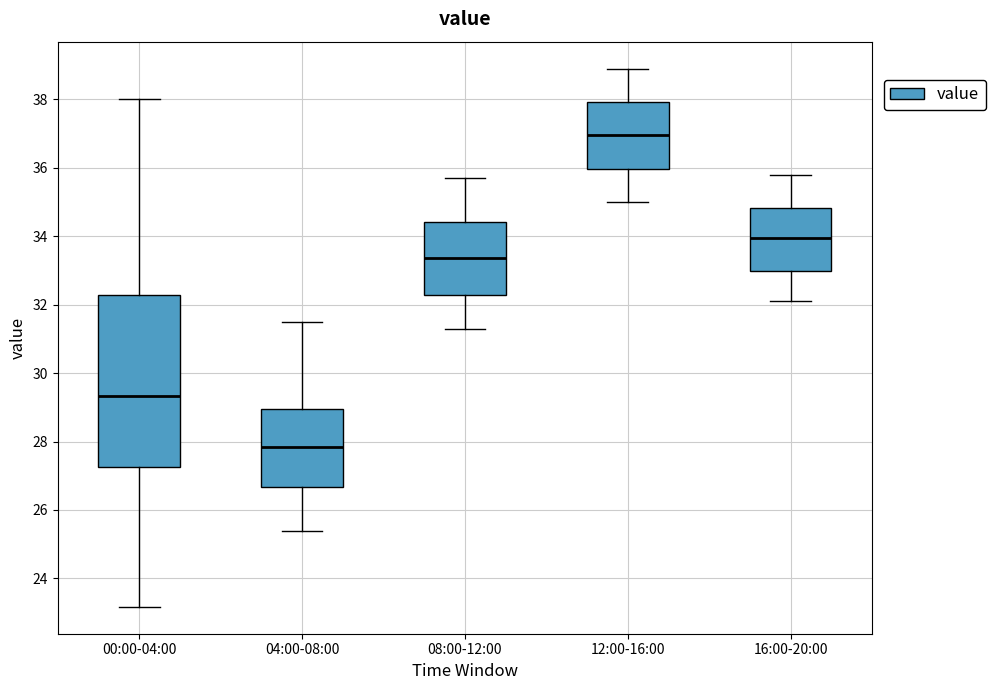

Reading left to right, read every box against the y-axis: the position of its median line, the range the box covers, and the ends of its whiskers. The values are not printed on the chart, so give them approximately, as read against the axis.

00:00-04:00: median 29.4, box 27.2 to 32.2, whiskers 23.2 to 38.0
04:00-08:00: median 27.8, box 26.6 to 29.0, whiskers 25.4 to 31.6
08:00-12:00: median 33.4, box 32.2 to 34.4, whiskers 31.4 to 35.8
12:00-16:00: median 37.0, box 36.0 to 38.0, whiskers 35.0 to 39.0
16:00-20:00: median 34.0, box 33.0 to 34.8, whiskers 32.2 to 35.8